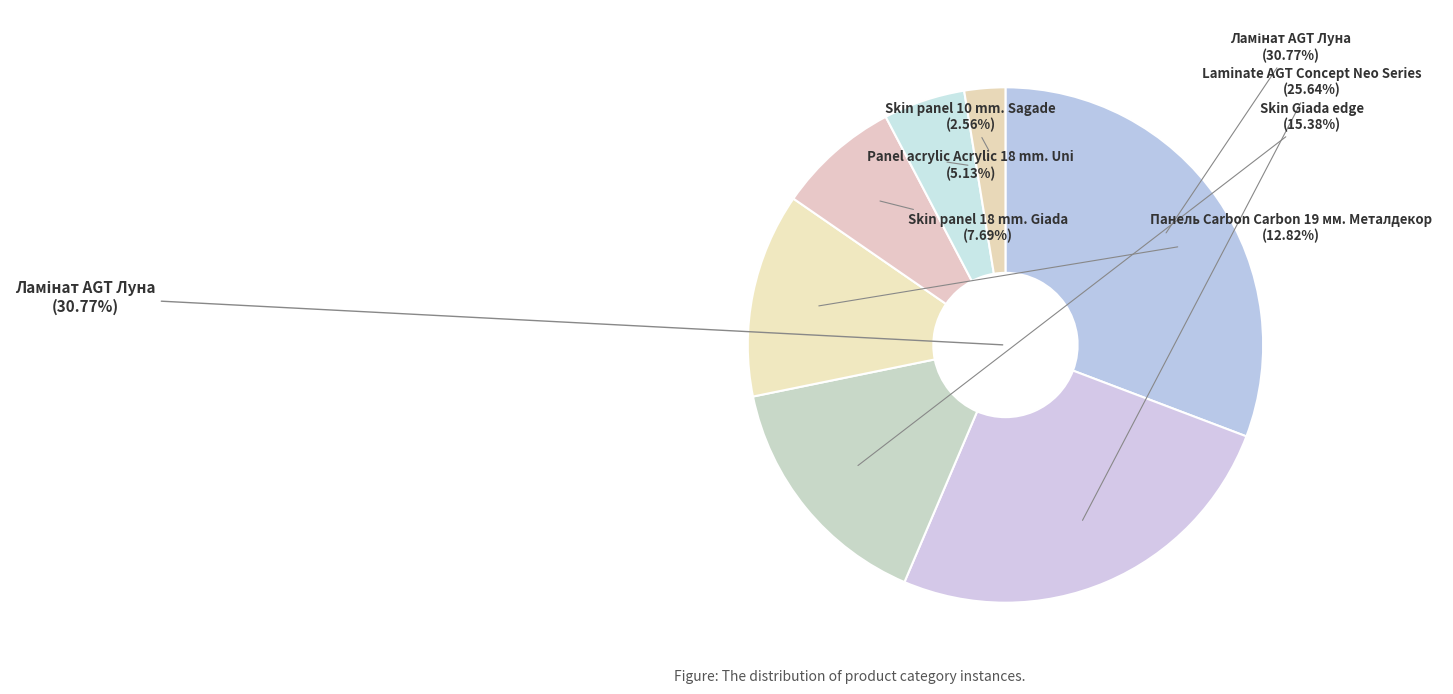

To the nearest percent, what is the combined percentage of Skin panel 10 mm. Sagade and Skin Giada edge?

18%